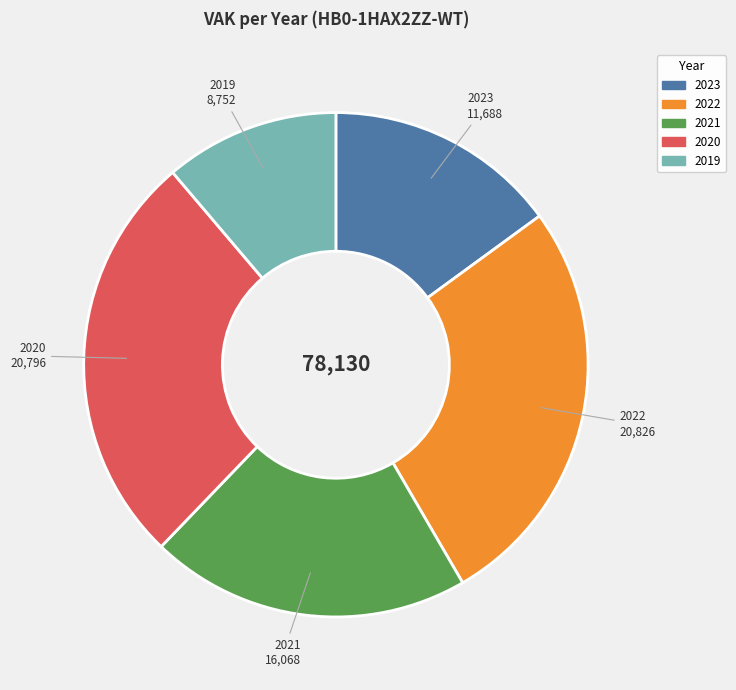

Count the number of slices in the pie.

5